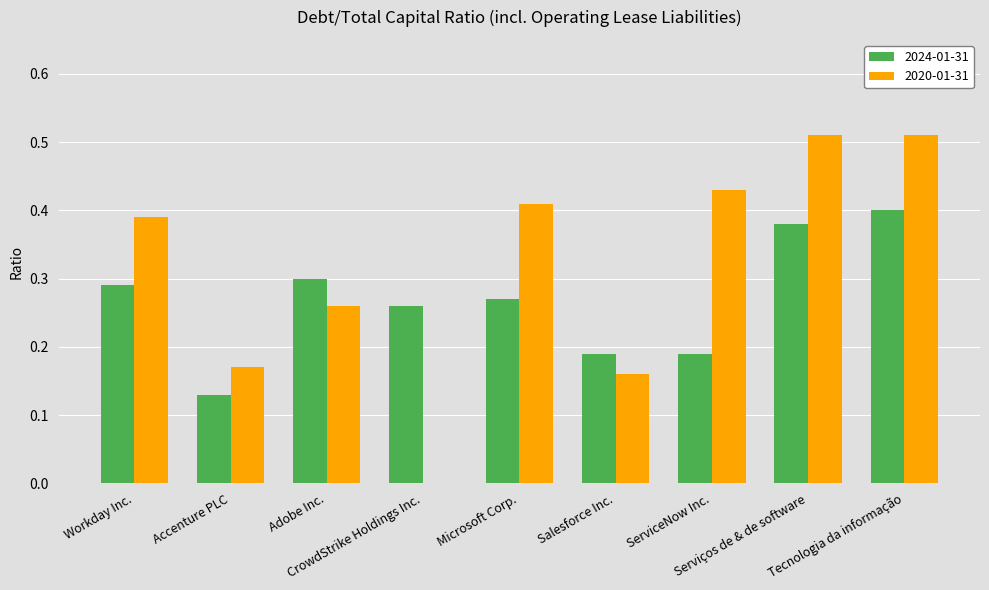

Are the bars horizontal?

No